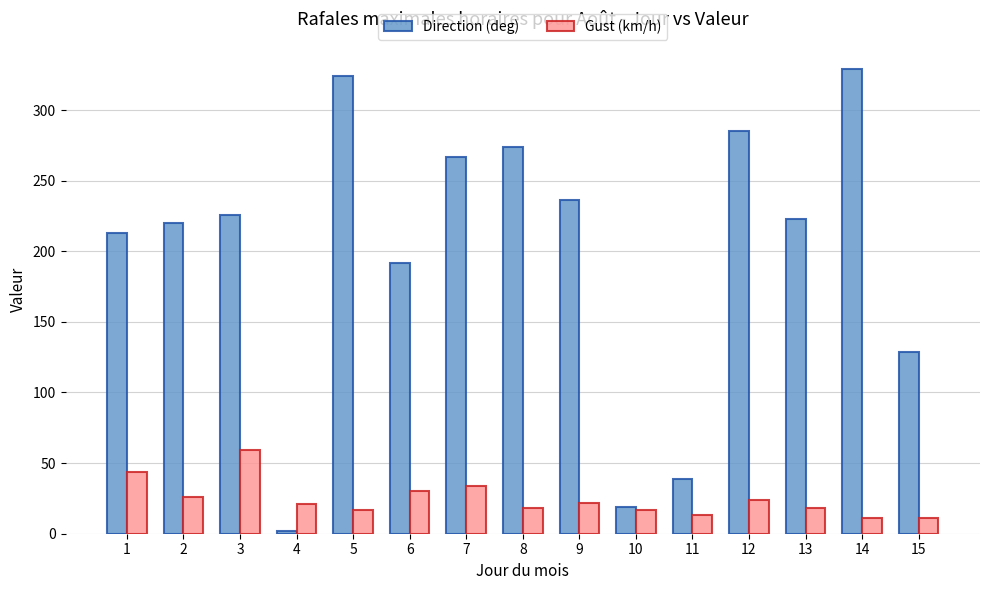

Which series has the largest range (max minus min)?

Direction (deg)